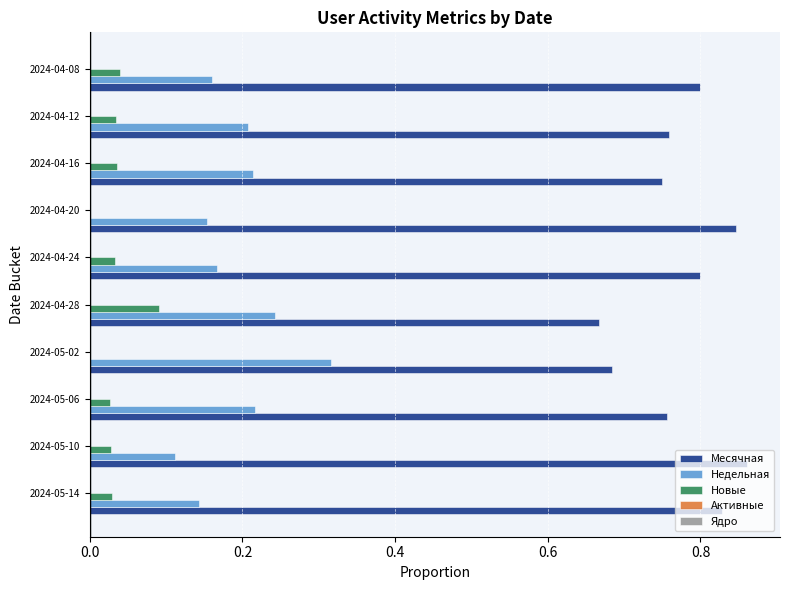

What is the total value across all series at 2024-04-20?

1.0